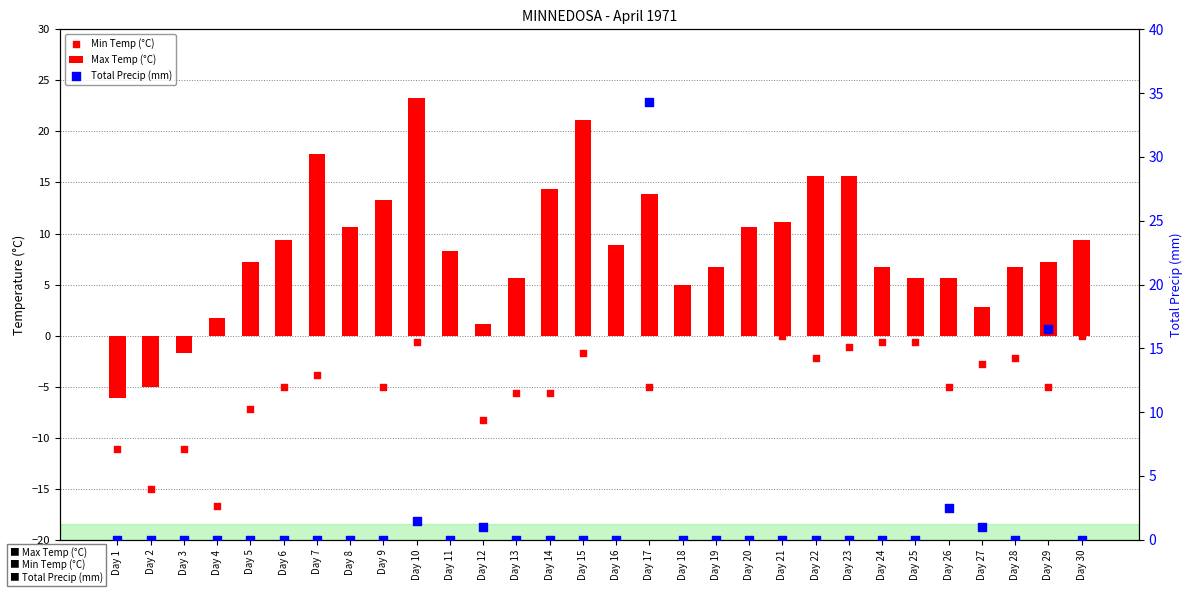

Which series contains the lowest Y value?

Min Temp (°C)